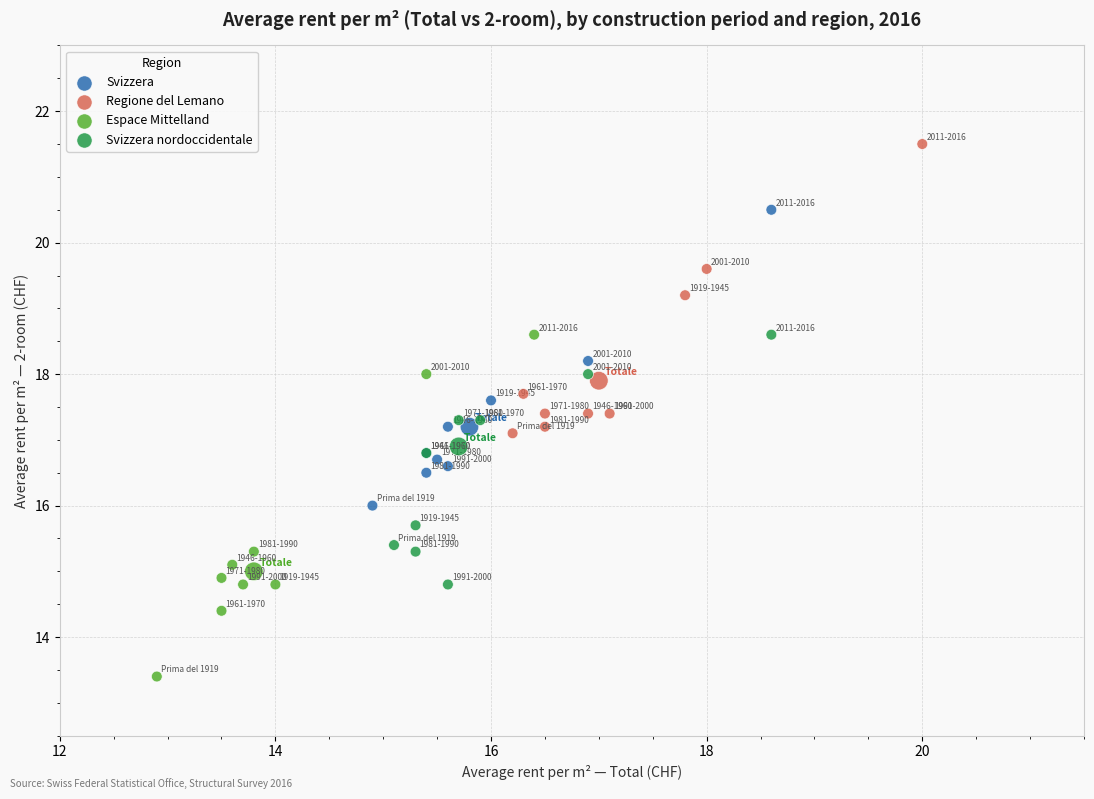

Which series has the largest Y range (max minus min)?

Espace Mittelland